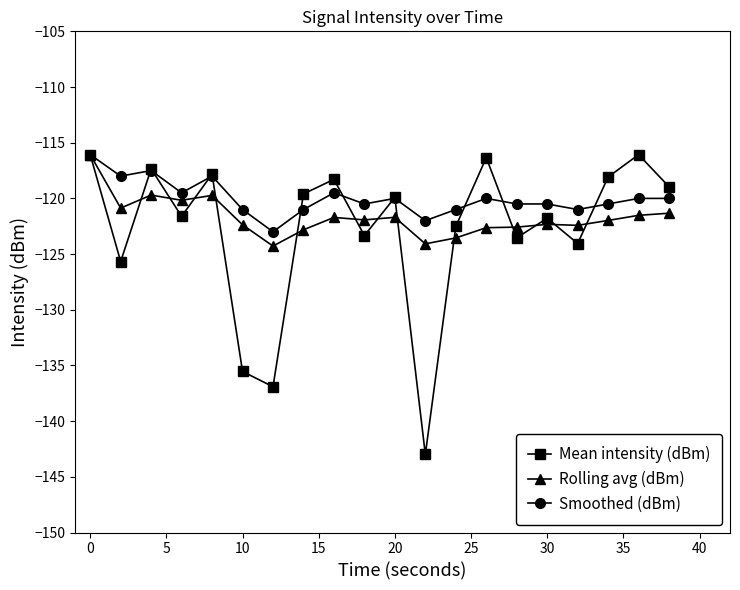

How many interior local peaks does the Mean intensity (dBm) series have?

7